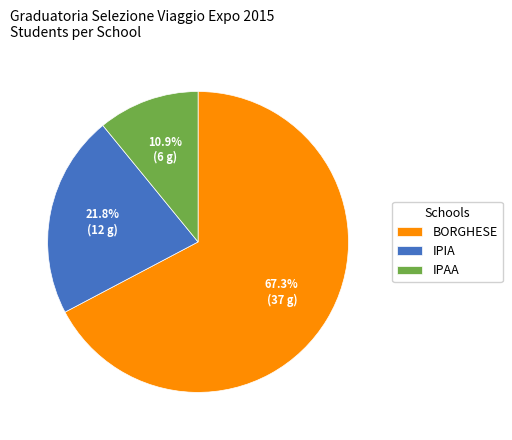

The IPIA slice represents 22% of the pie. True or false?

True